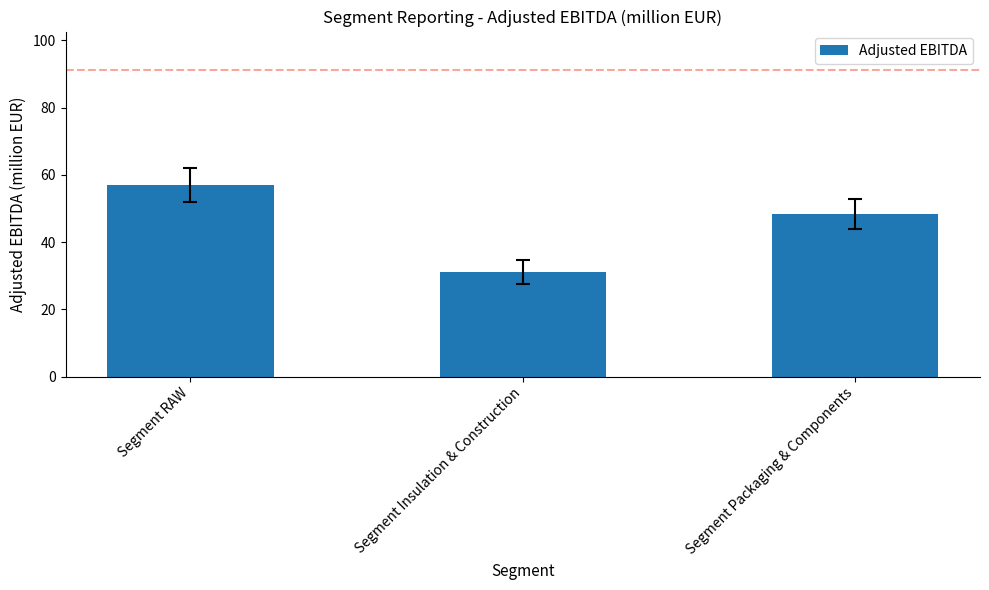

Reading right to left, extract all data points from this chart.

48.3	31.1	57.0